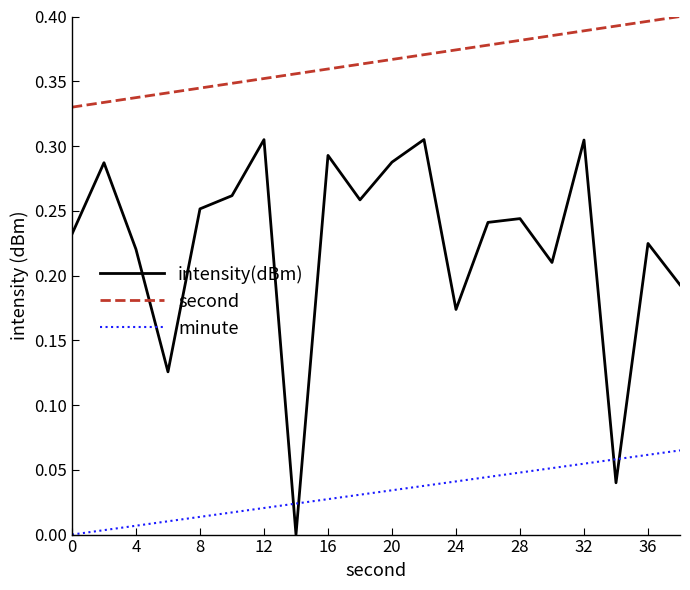

True or false: second and minute cross at least once.

False